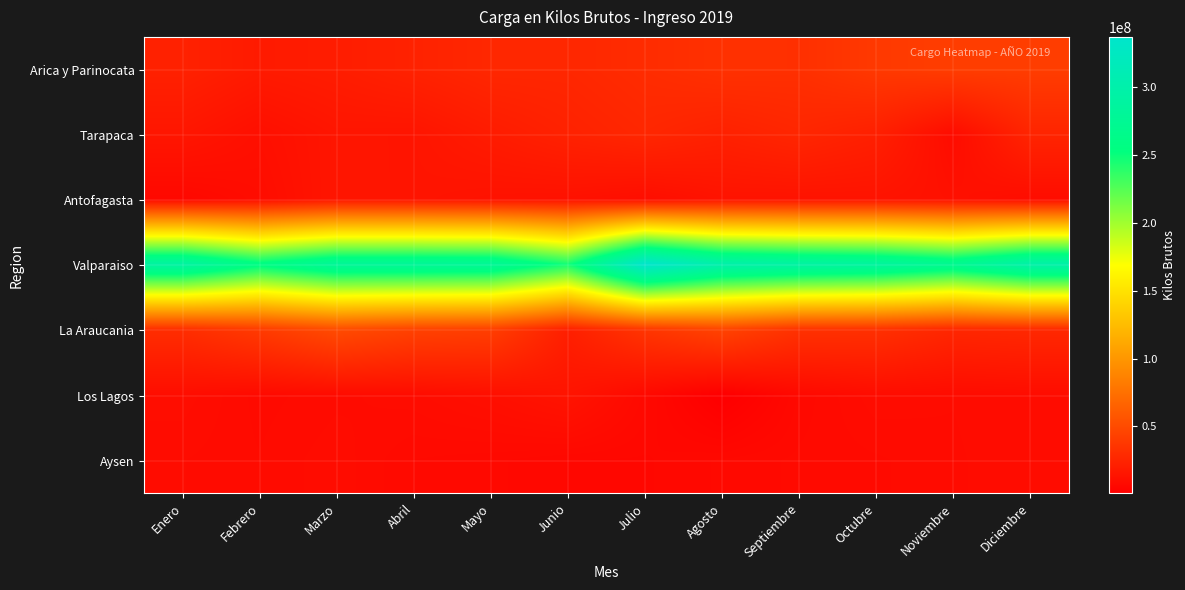

At which category does the chart reach its peak across all series?

Julio